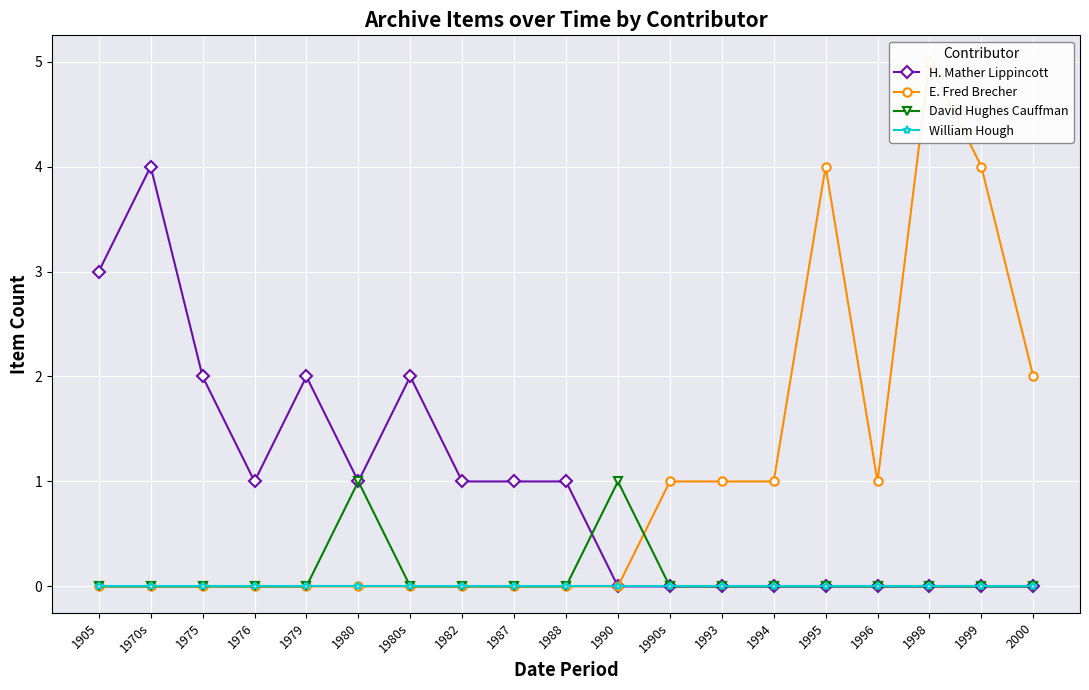

Reading left to right, transcribe all the data shown in this chart.

H. Mather Lippincott: 1905=3	1970s=4	1975=2	1976=1	1979=2	1980=1	1980s=2	1982=1	1987=1	1988=1	1990=0	1990s=0	1993=0	1994=0	1995=0	1996=0	1998=0	1999=0	2000=0
E. Fred Brecher: 1905=0	1970s=0	1975=0	1976=0	1979=0	1980=0	1980s=0	1982=0	1987=0	1988=0	1990=0	1990s=1	1993=1	1994=1	1995=4	1996=1	1998=5	1999=4	2000=2
David Hughes Cauffman: 1905=0	1970s=0	1975=0	1976=0	1979=0	1980=1	1980s=0	1982=0	1987=0	1988=0	1990=1	1990s=0	1993=0	1994=0	1995=0	1996=0	1998=0	1999=0	2000=0
William Hough: 1905=0	1970s=0	1975=0	1976=0	1979=0	1980=0	1980s=0	1982=0	1987=0	1988=0	1990=0	1990s=0	1993=0	1994=0	1995=0	1996=0	1998=0	1999=0	2000=0